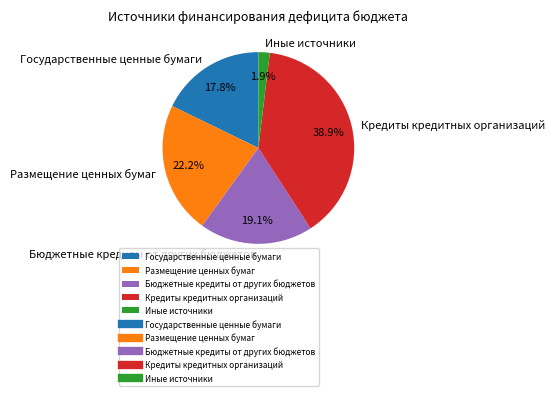

To the nearest percent, what is the combined percentage of Государственные ценные бумаги and Кредиты кредитных организаций?

57%